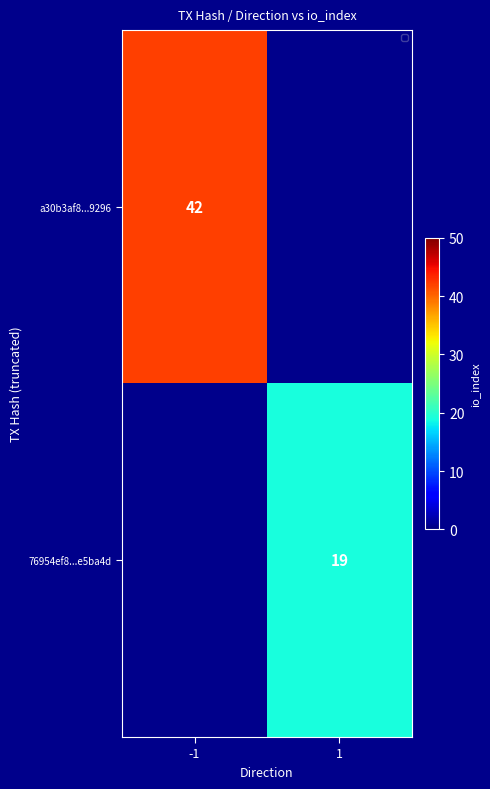

What is the difference between the 76954ef8...e5ba4d values at 1 and -1?

19